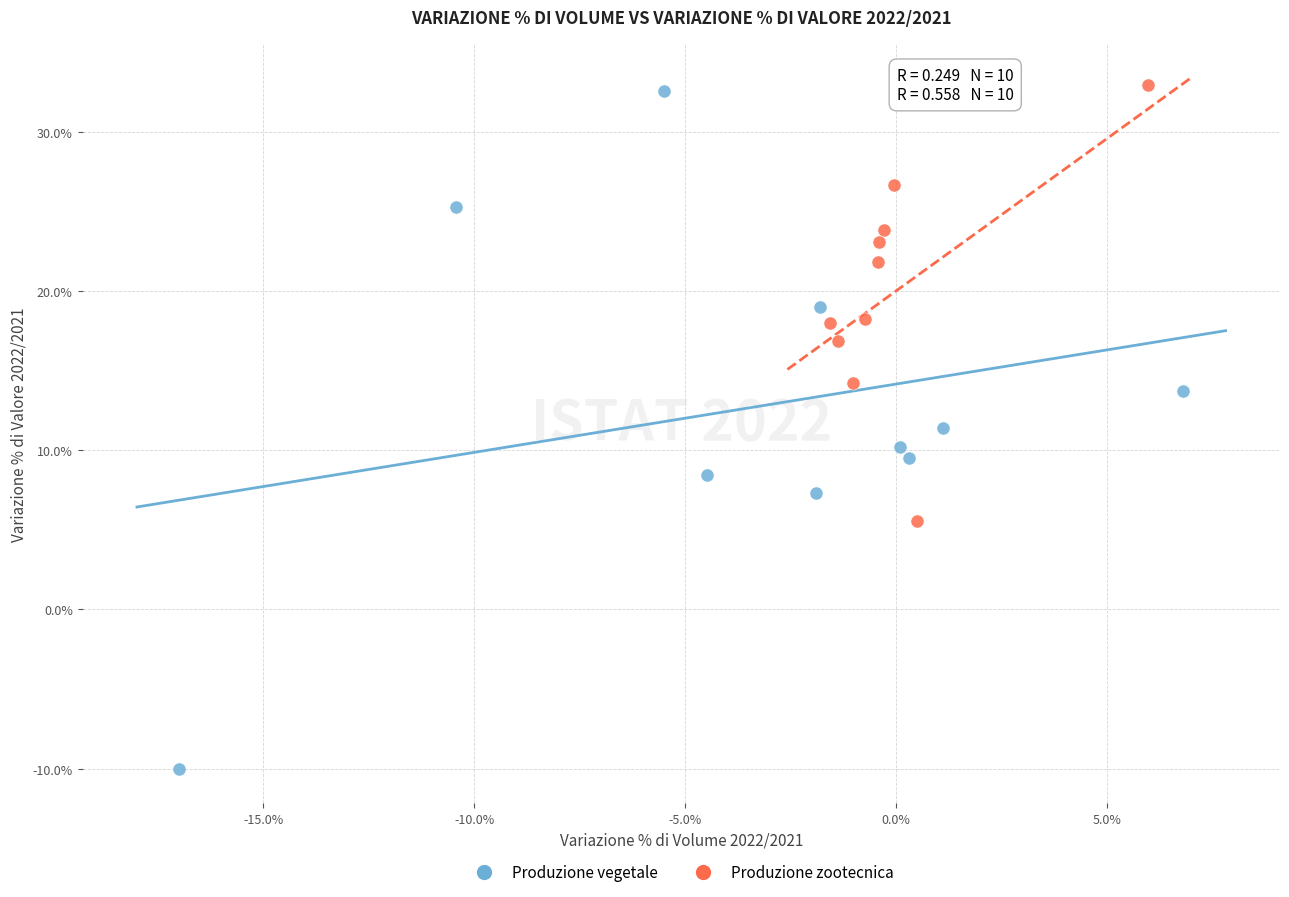

Which series reaches the minimum Y coordinate?

Produzione vegetale